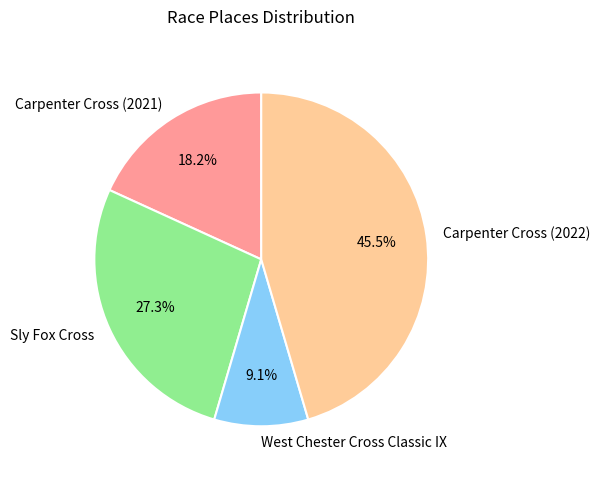

Which slice is the smallest?

West Chester Cross Classic IX